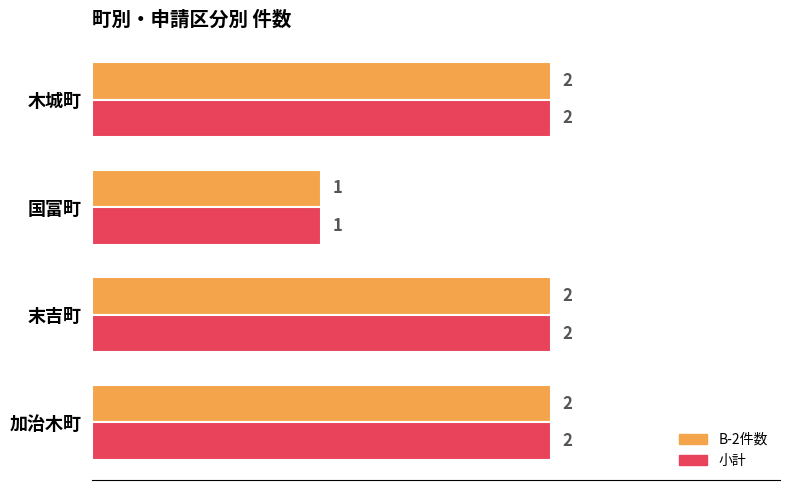

What is the total value across all series at 末吉町?

4